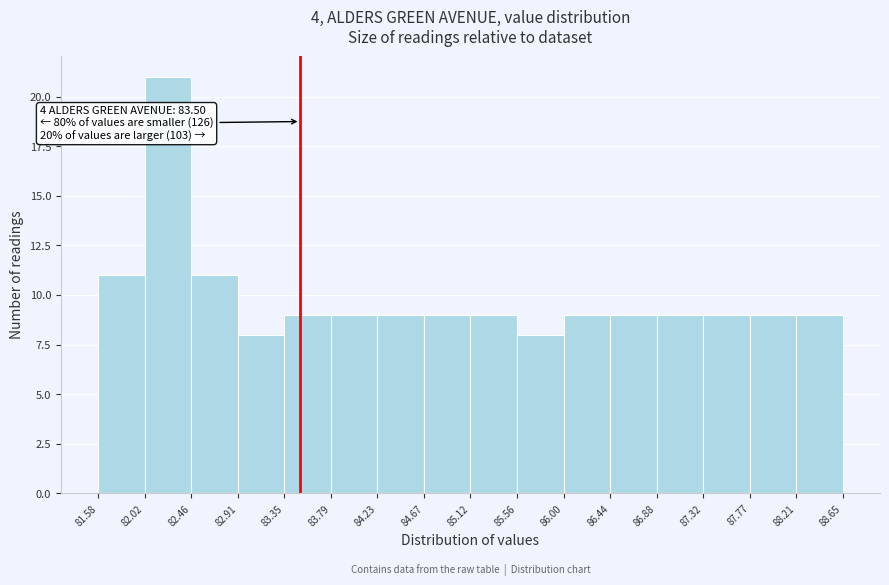

Over which range of the x-axis is the bar tallest?

82.02 to 82.46